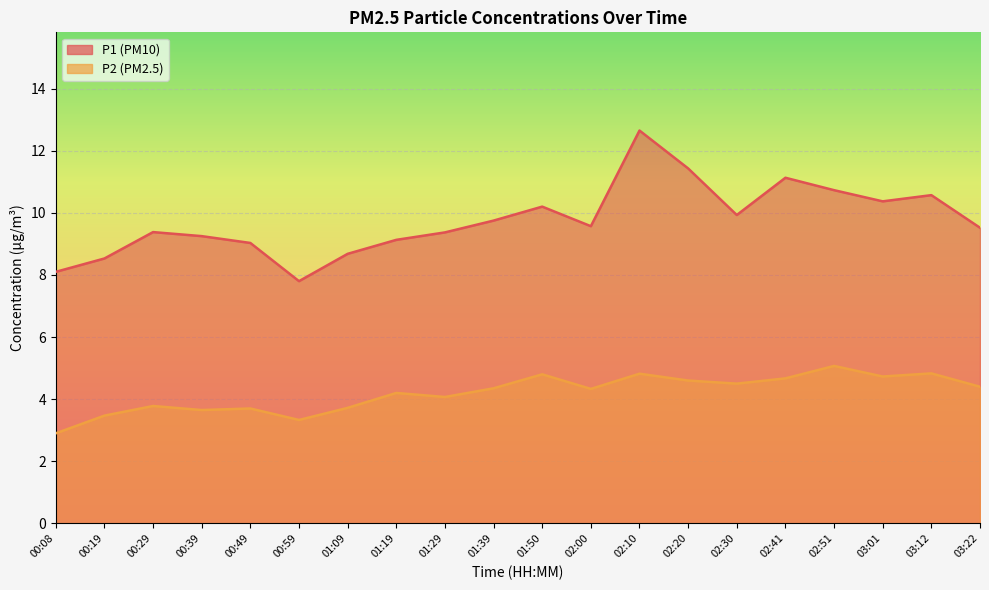

Which category has the highest value in the P2 series?

02:51